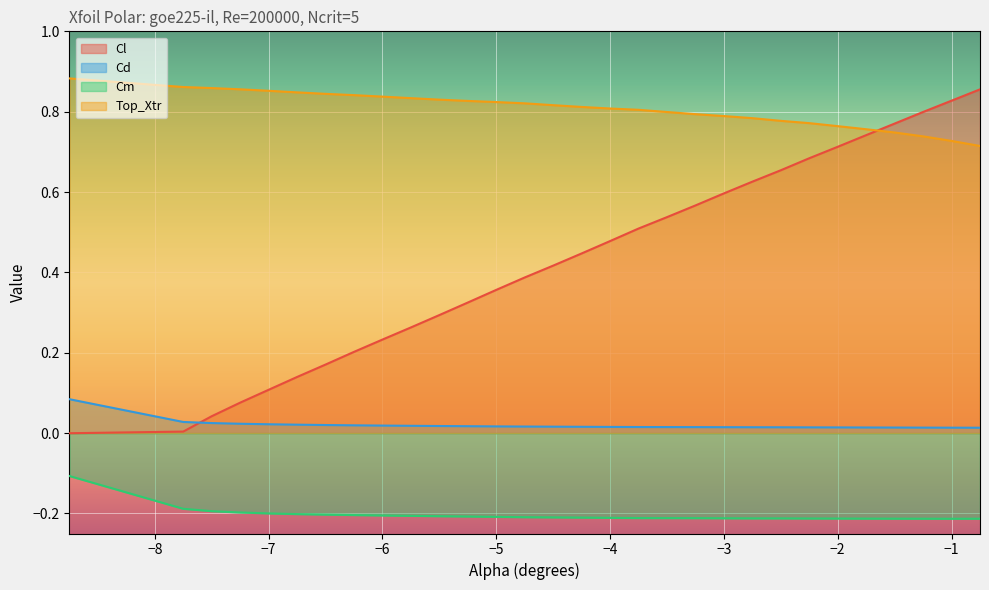

Is the value of Cd at −1 greater than the value of Cl at −4?

No